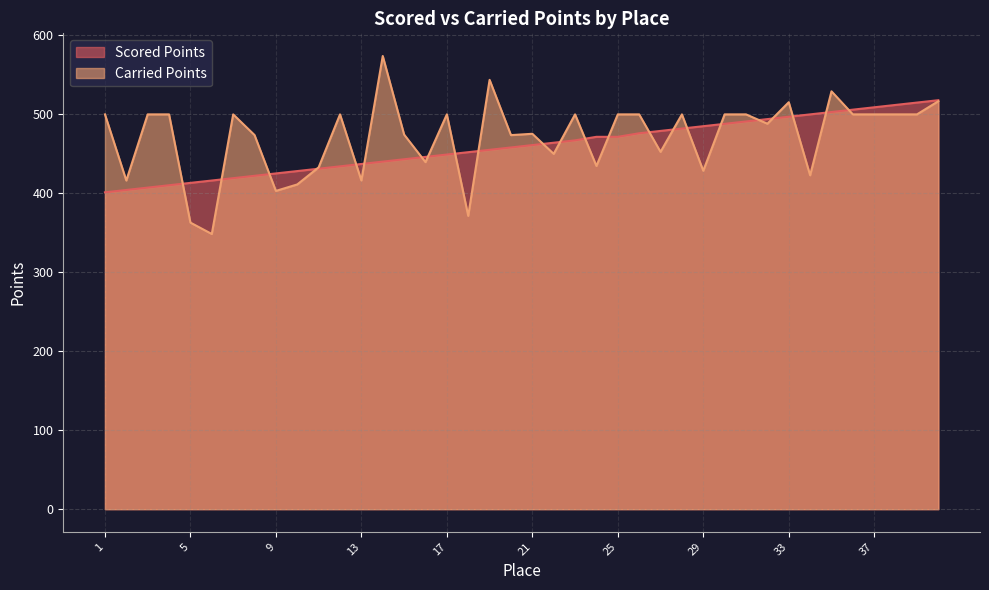

What is the average value of the Scored Points series?

459.6